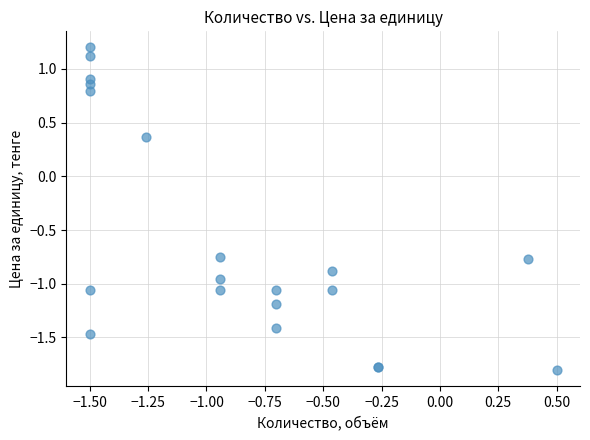

What Y value in the scatter plot is closest to 0?

0.4